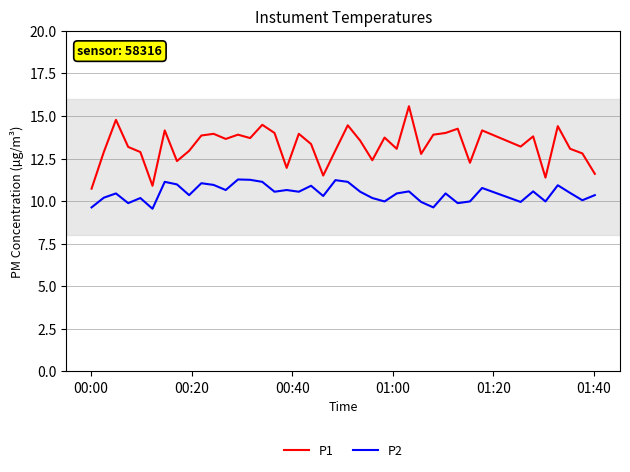

List the series in order of their peak value, lowest first.

P2, P1